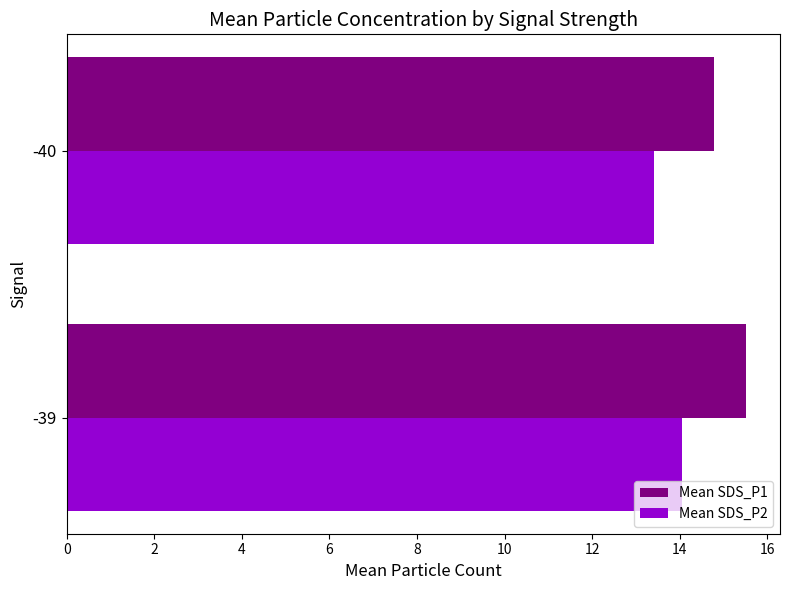

What is the difference between the Mean SDS_P1 values at -39 and -40?

0.7